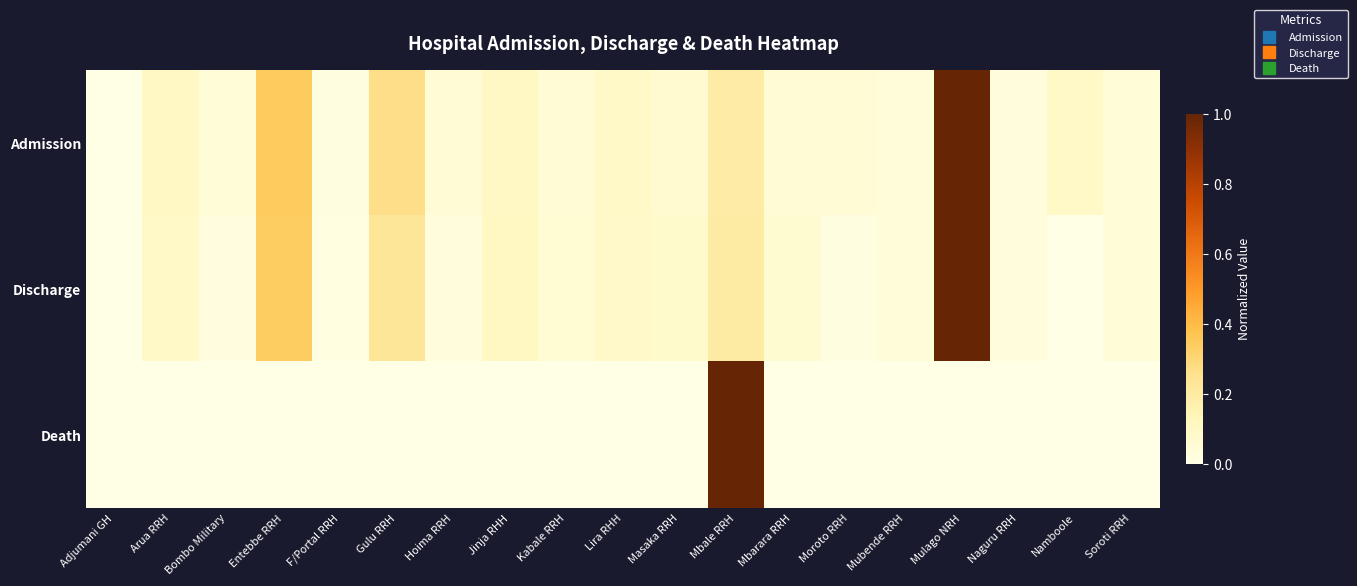

Which has a higher value, Gulu RRH or Arua RRH?

Gulu RRH